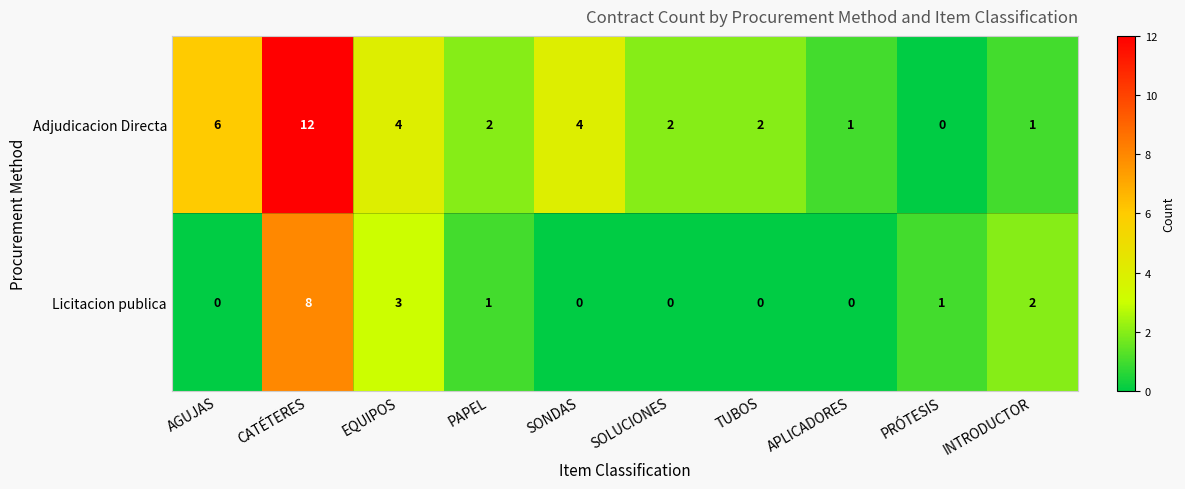

How many distinct data groups are displayed?

2